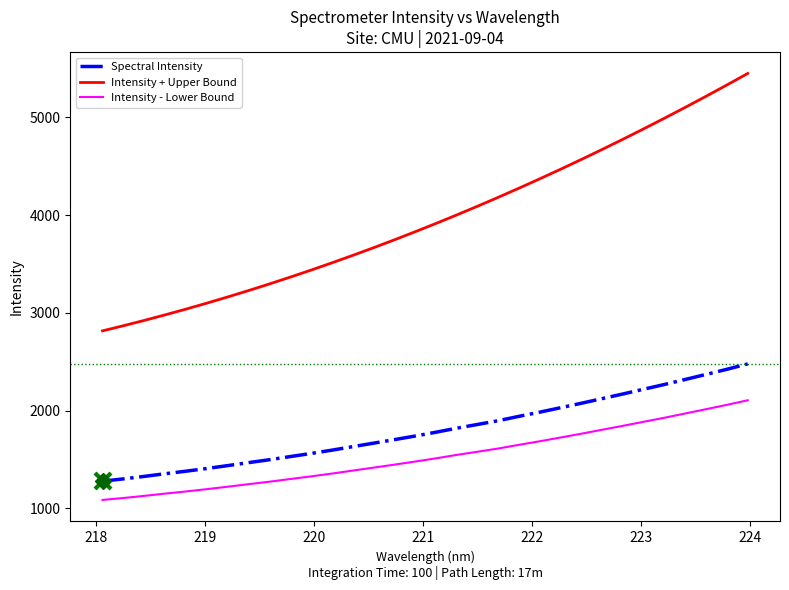

Does the chart have visible grid lines?

No